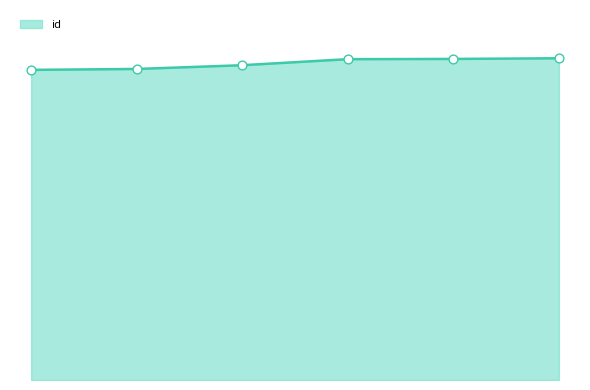

Is this an area chart (filled region under the line)?

Yes